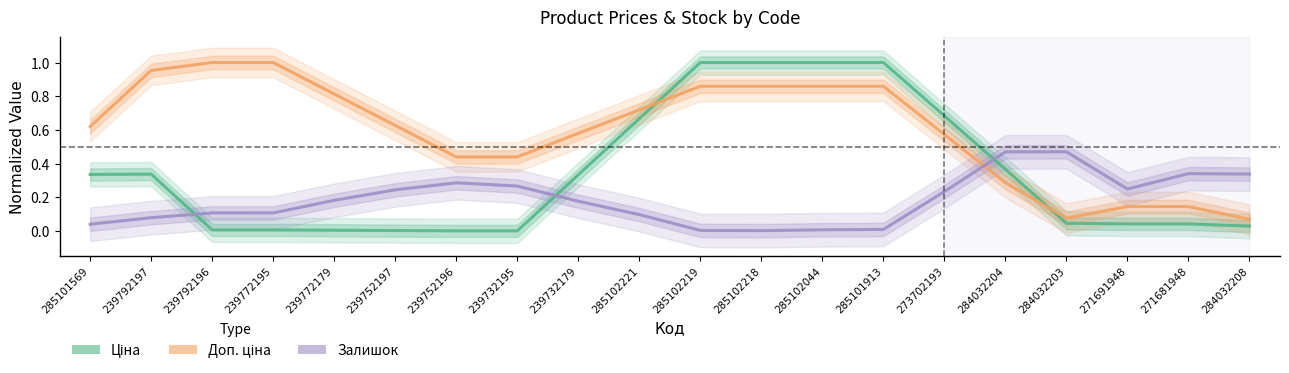

Rank the series at 285102221 from highest to lowest value.

Доп. ціна, Ціна, Залишок